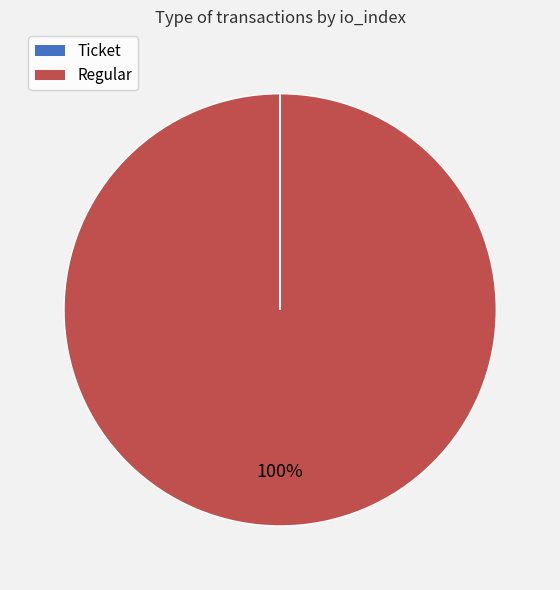

What percentage is the Regular slice, to the nearest percent?

100%